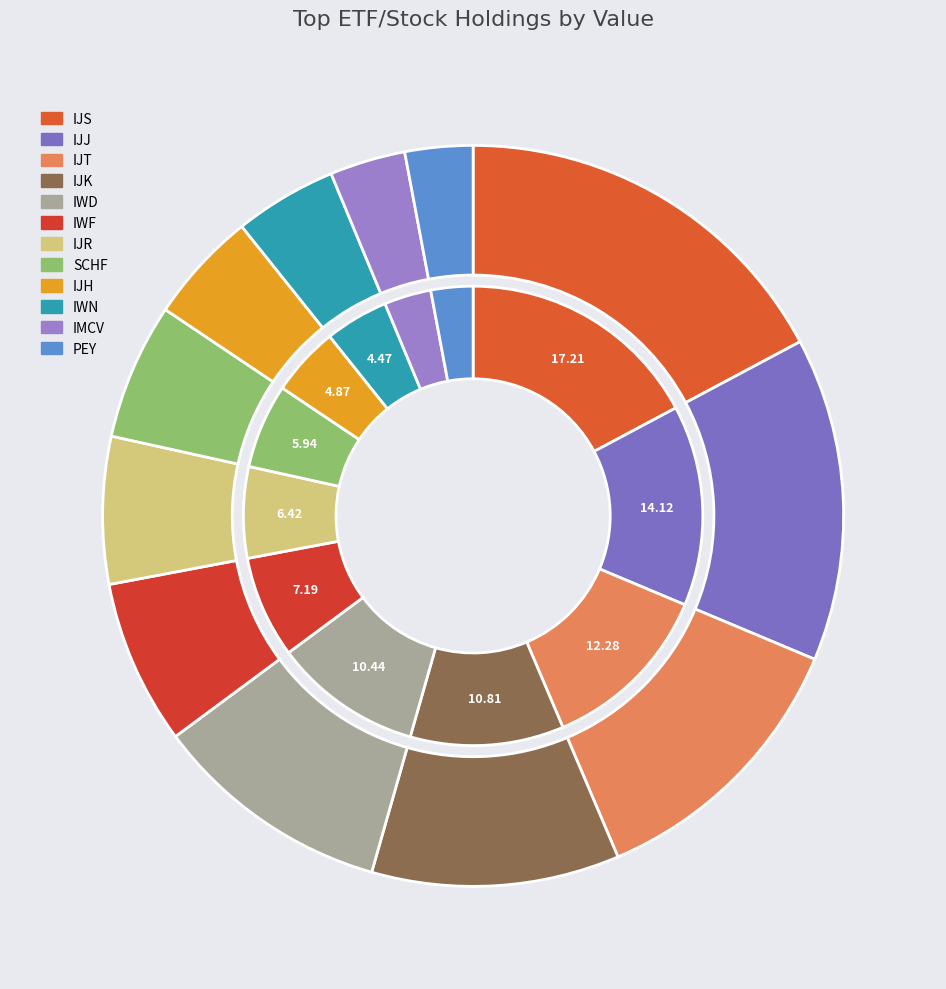

Rank the categories by value from highest to lowest.

IJS, IJJ, IJT, IJK, IWD, IWF, IJR, SCHF, IJH, IWN, IMCV, PEY